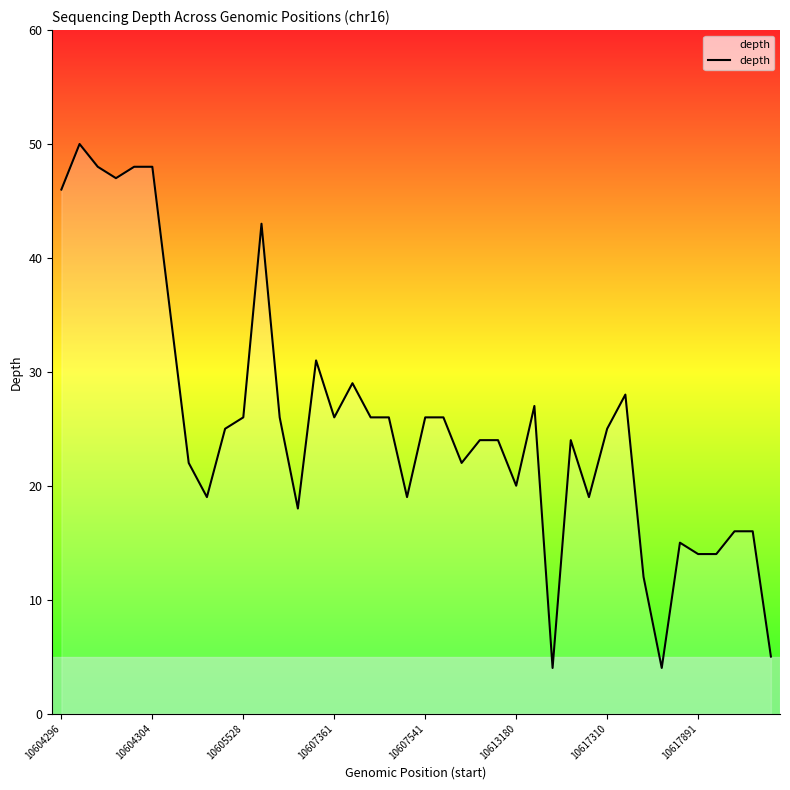

What is the difference between the maximum and minimum values?

46